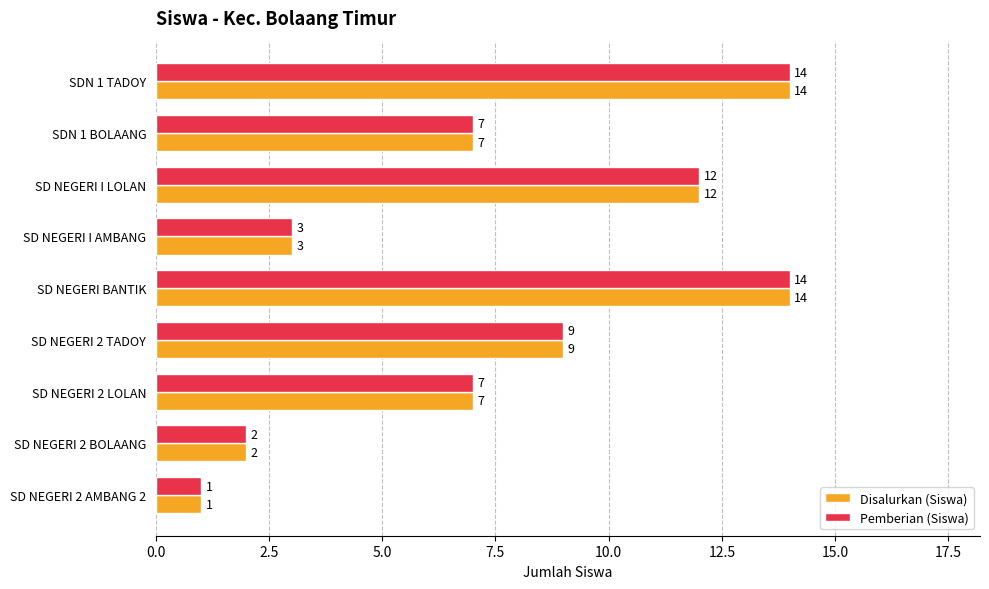

What is the smallest value displayed?

1